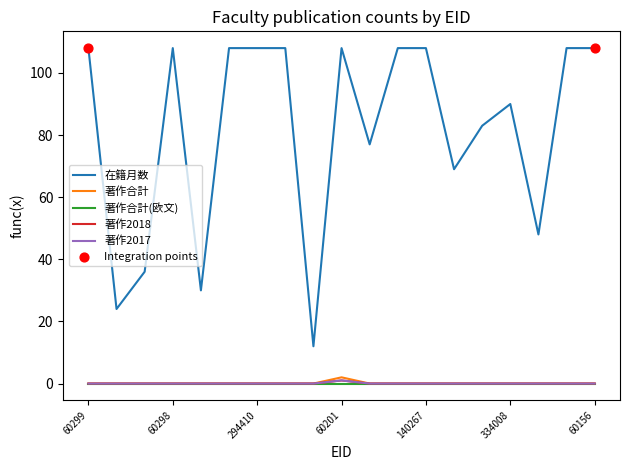

At how many categories does at least one series exceed 95?

10